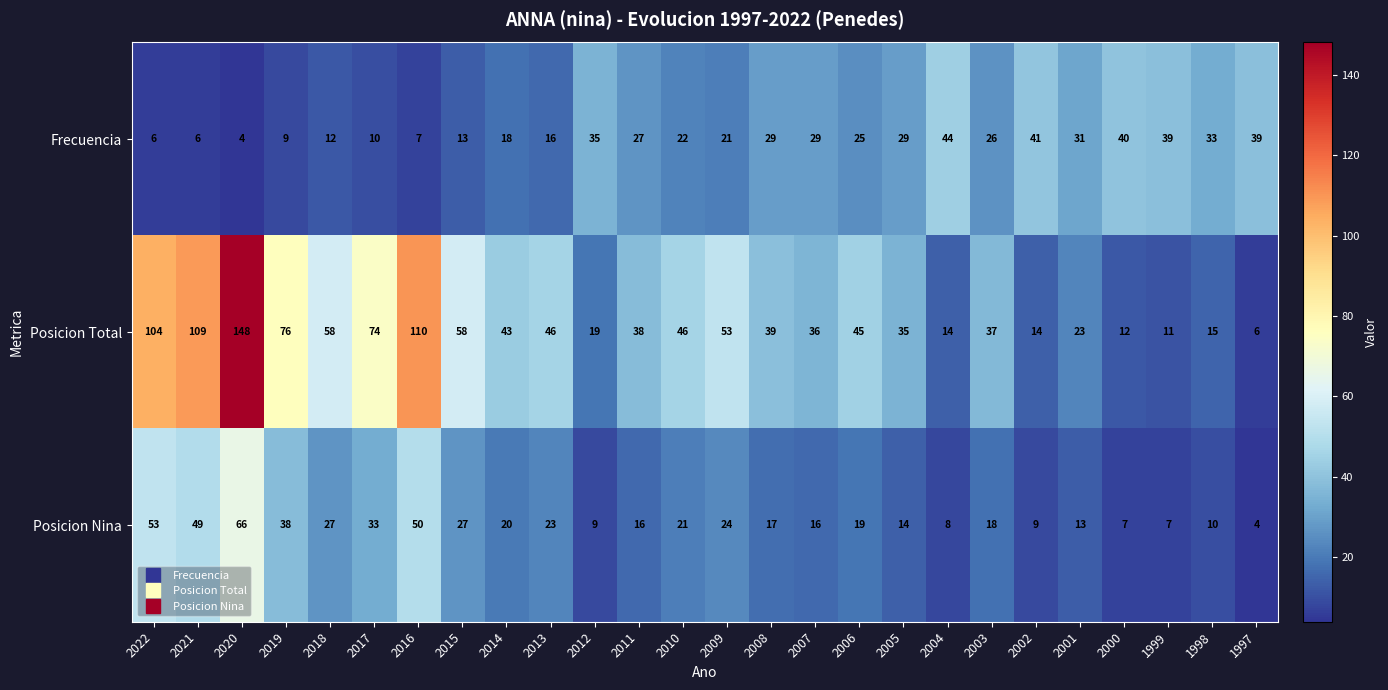

The Posicion Total series shows 40 at 2018. True or false?

False